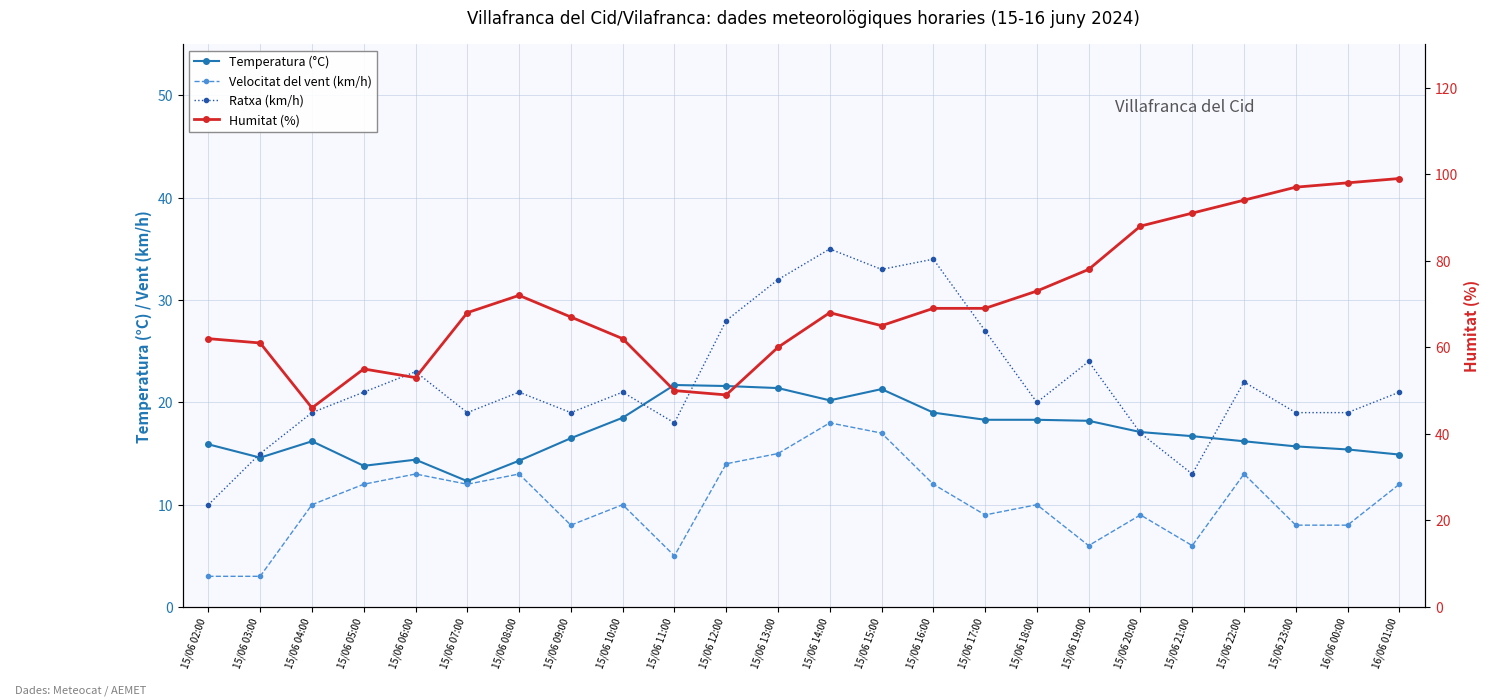

Where is Velocitat del vent (km/h) nearest to the value 10?

15/06 04:00